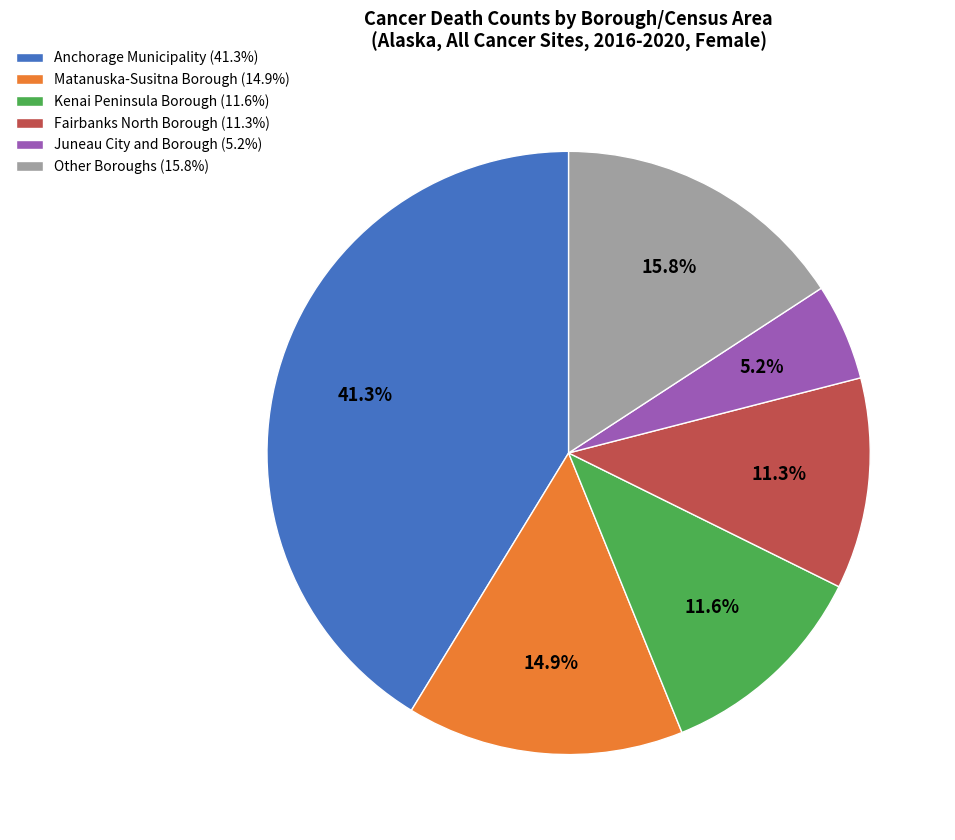

How much of the chart is everything except Other Boroughs (15.8%)?

84.2%